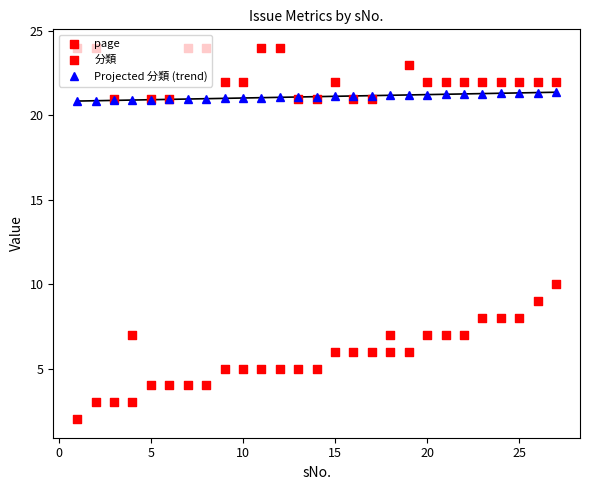

Is the value of page at 25 greater than the value of Projected 分類 (trend) at 17?

No